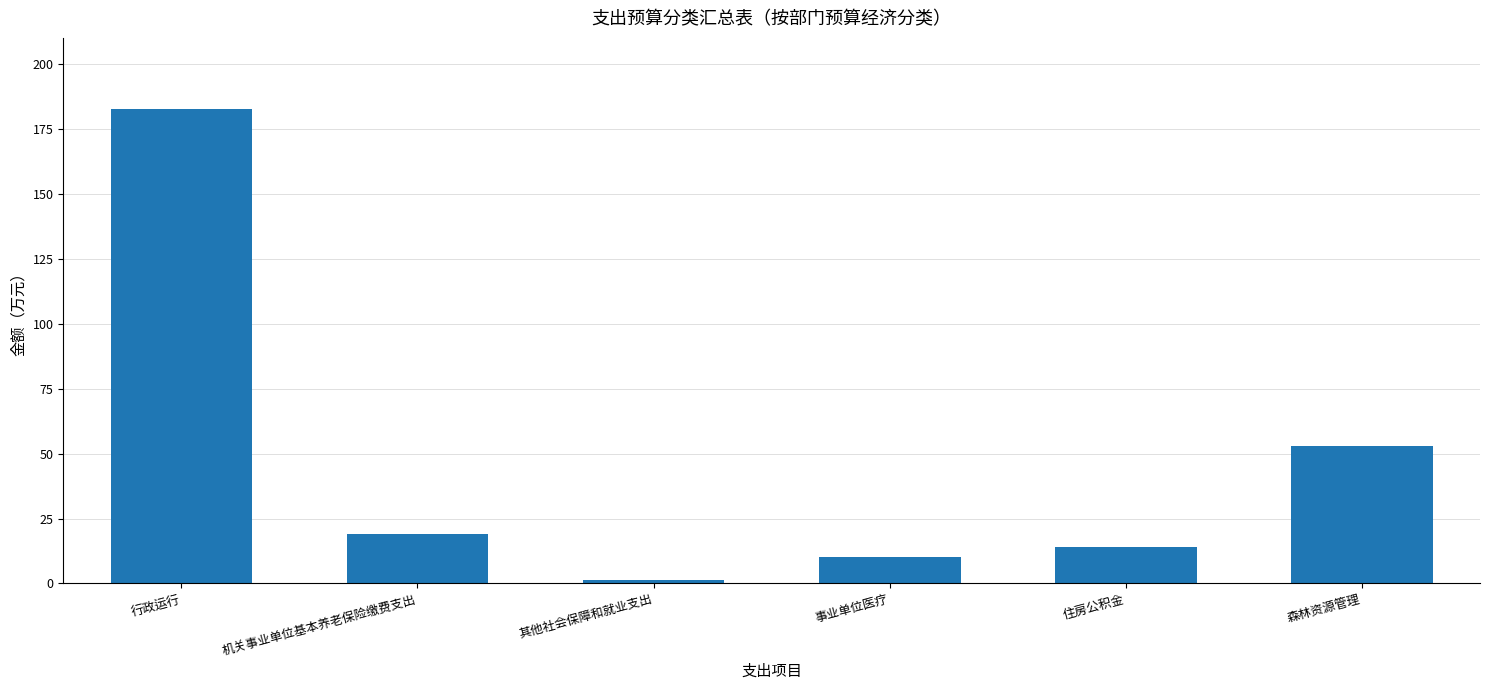

Reading left to right, extract all data points from this chart.

行政运行=182.8	机关事业单位基本养老保险缴费支出=18.9	其他社会保障和就业支出=1.2	事业单位医疗=10.0	住房公积金=14.1	森林资源管理=53.0